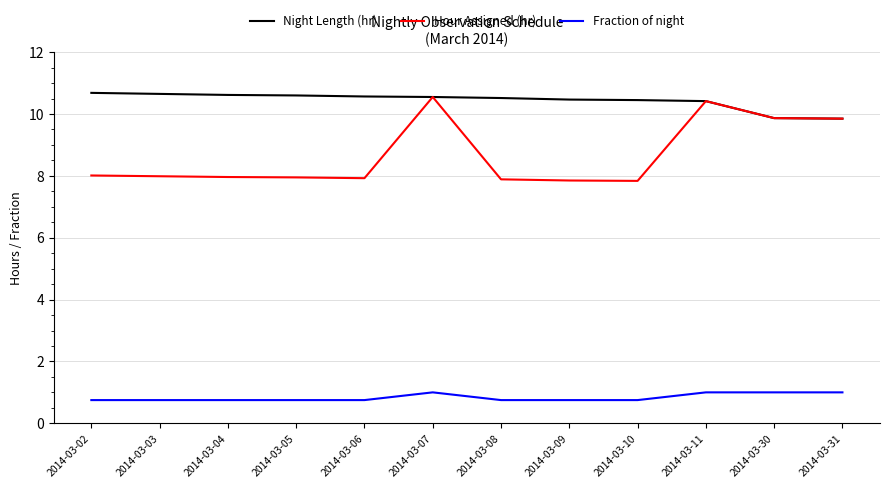

True or false: Fraction of night and Hour Assigned (hr) intersect in this chart.

False